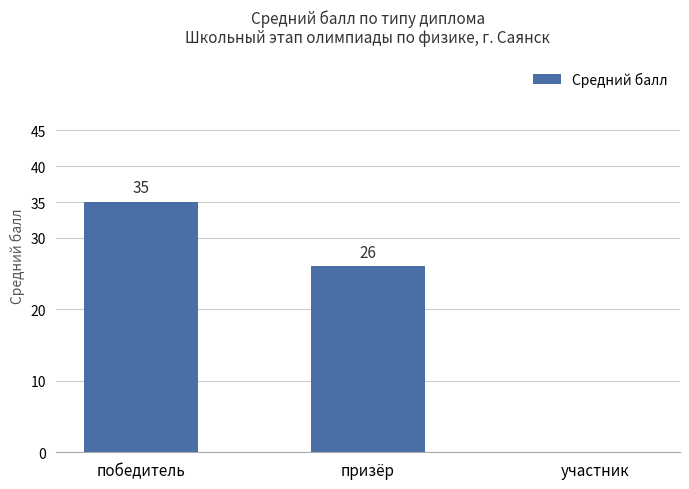

The value at победитель is 49. True or false?

False